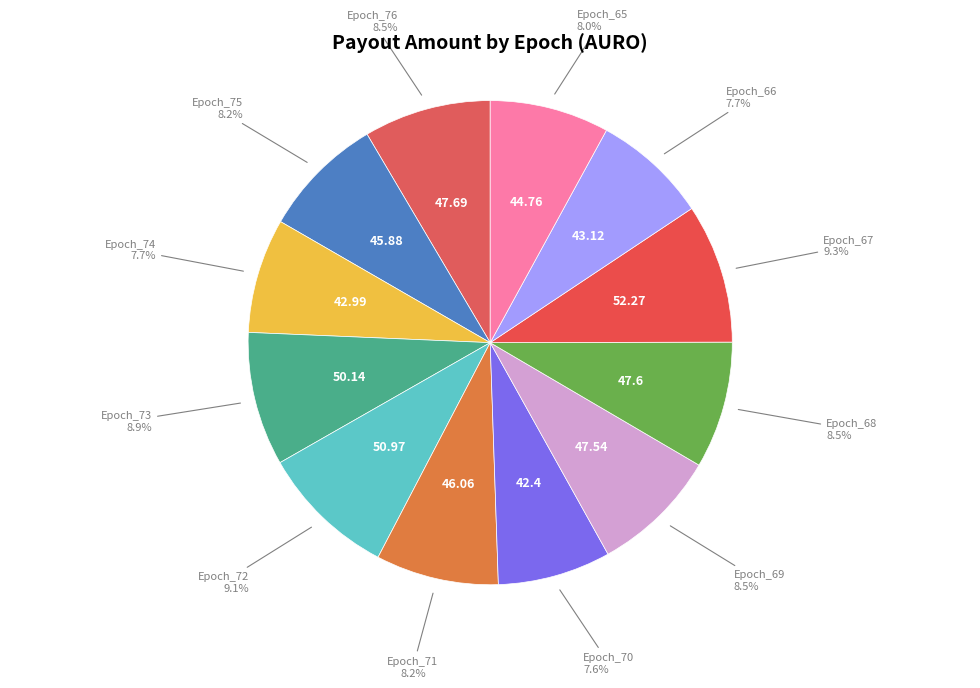

How many segments does this pie chart have?

12